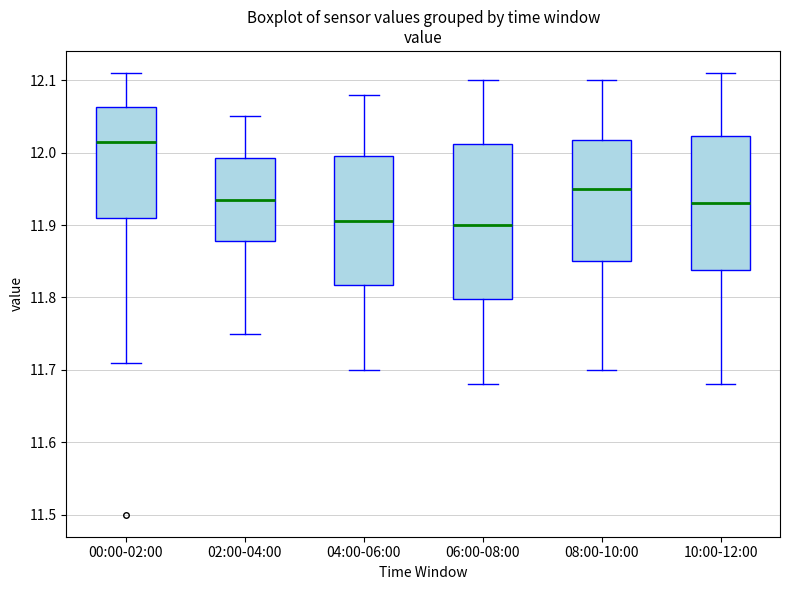

Where is the upper edge of the box for 00:00-02:00 on the y-axis? The values are not printed on the chart, so give them approximately, as read against the axis.

12.06